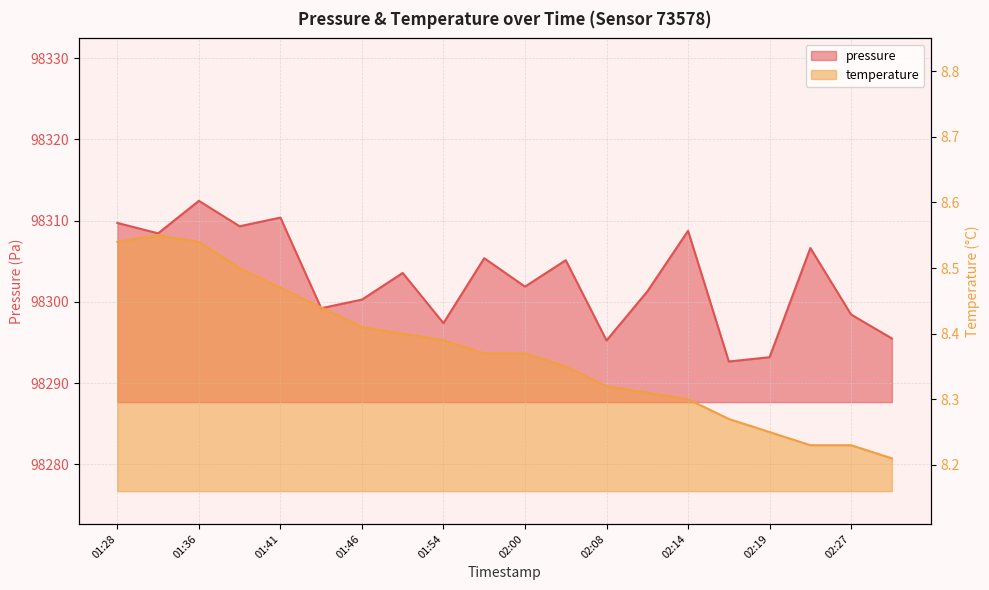

Reading left to right, transcribe all the data shown in this chart.

pressure: 01:28=98309.7	01:33=98308.4	01:36=98312.4	01:39=98309.3	01:41=98310.4	01:44=98299.2	01:46=98300.3	01:49=98303.6	01:54=98297.4	01:57=98305.4	02:00=98301.9	02:03=98305.1	02:08=98295.2	02:11=98301.3	02:14=98308.8	02:16=98292.7	02:19=98293.2	02:24=98306.6	02:27=98298.4	02:29=98295.5
temperature: 01:28=8.5	01:33=8.6	01:36=8.5	01:39=8.5	01:41=8.5	01:44=8.4	01:46=8.4	01:49=8.4	01:54=8.4	01:57=8.4	02:00=8.4	02:03=8.3	02:08=8.3	02:11=8.3	02:14=8.3	02:16=8.3	02:19=8.2	02:24=8.2	02:27=8.2	02:29=8.2